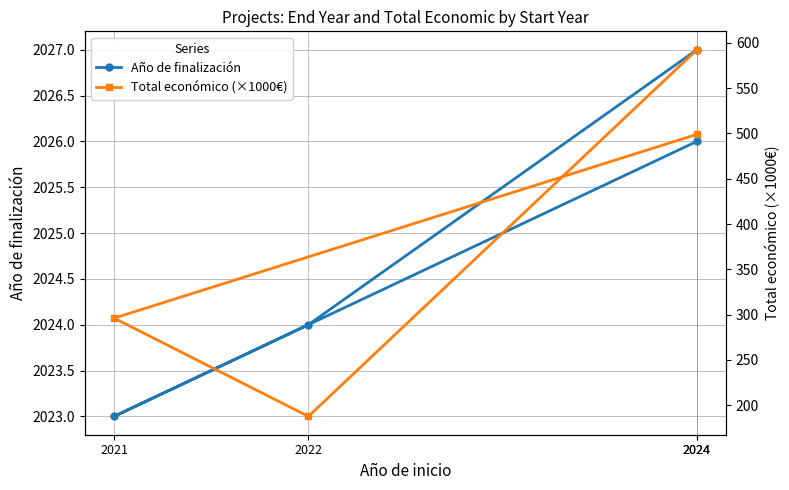

Rank the series at 2021 from highest to lowest value.

Año de finalización, Total económico (×1000€)